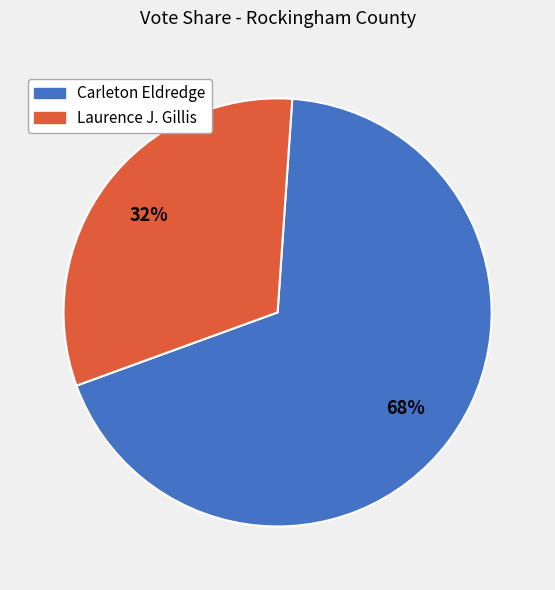

Combined, do Laurence J. Gillis and Carleton Eldredge account for over 50%?

Yes